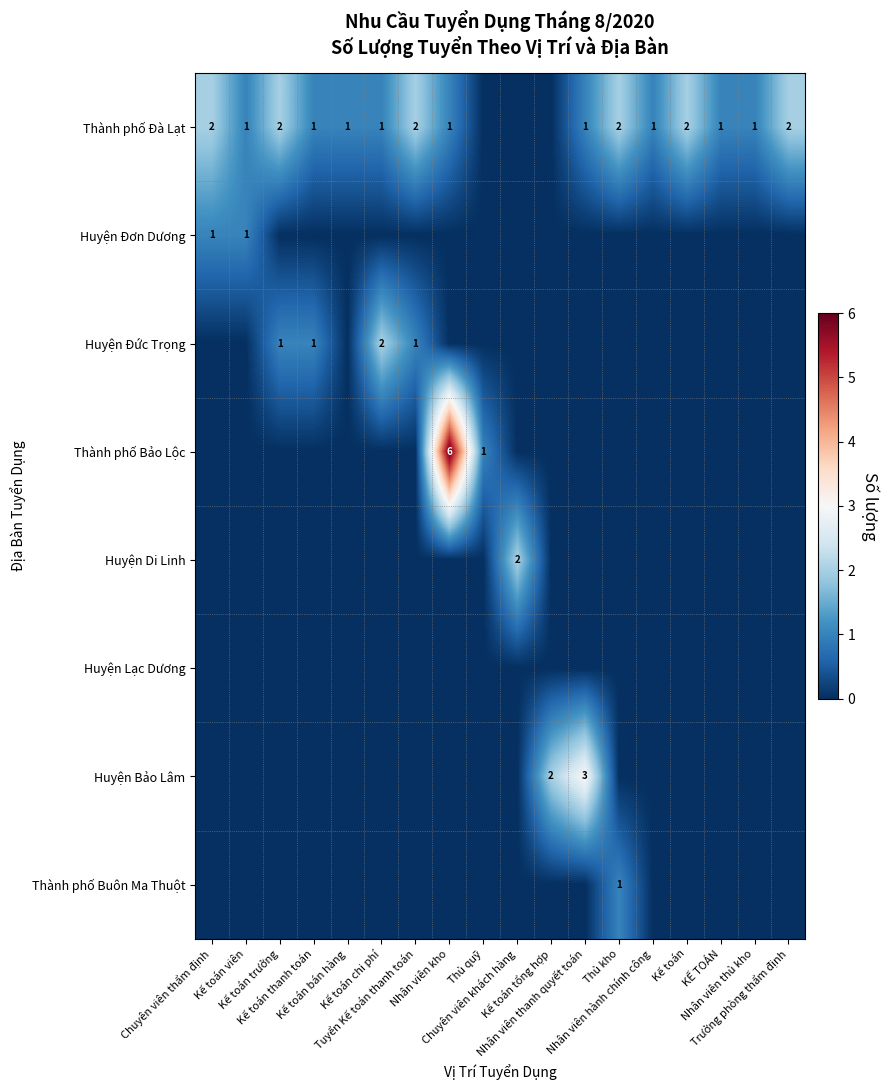

Rank the series at Nhân viên kho from highest to lowest value.

Thành phố Bảo Lộc, Thành phố Đà Lạt, Huyện Đơn Dương, Huyện Đức Trọng, Huyện Di Linh, Huyện Lạc Dương, Huyện Bảo Lâm, Thành phố Buôn Ma Thuột